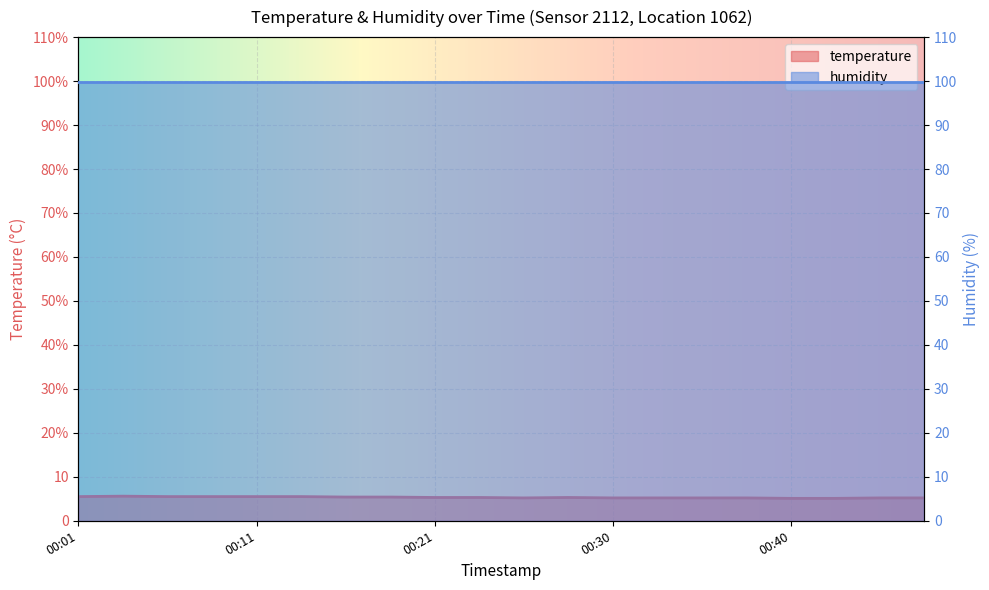

Which label corresponds to the largest value in the chart?

00:04